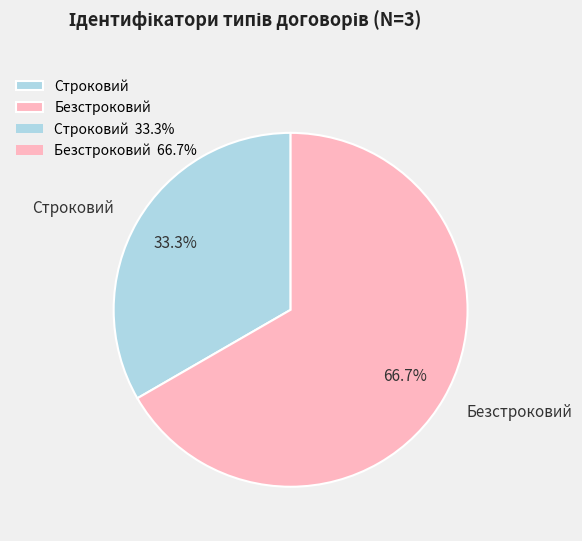

To the nearest percent, what is the combined percentage of Строковий and Безстроковий?

100%